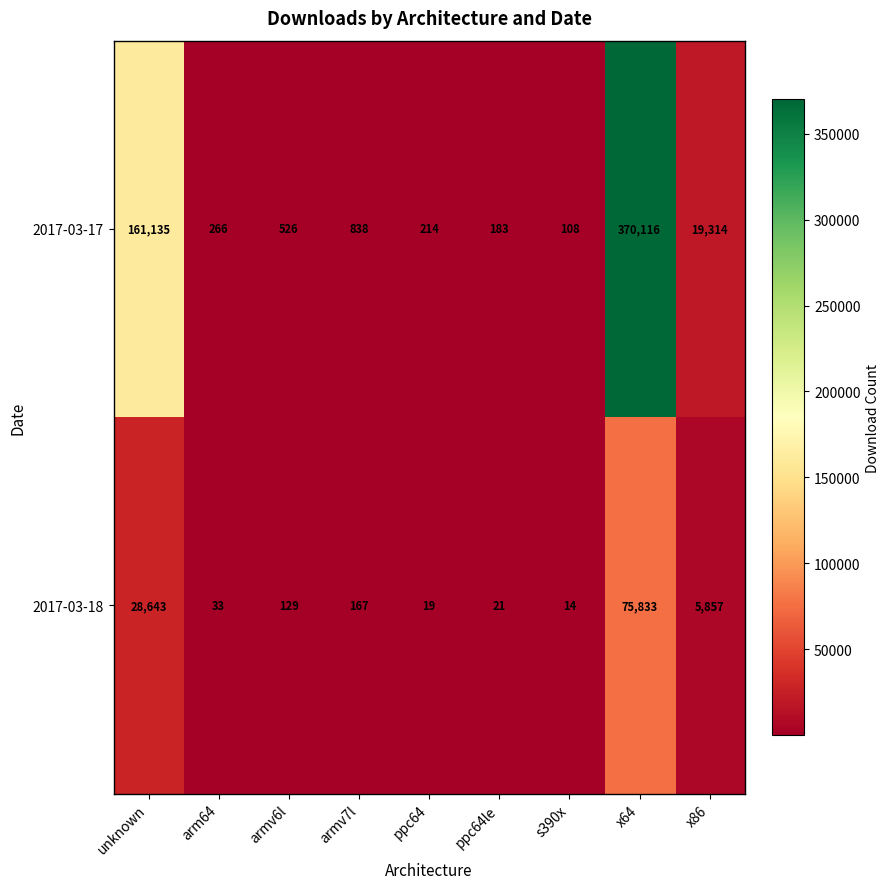

How many distinct data groups are displayed?

2